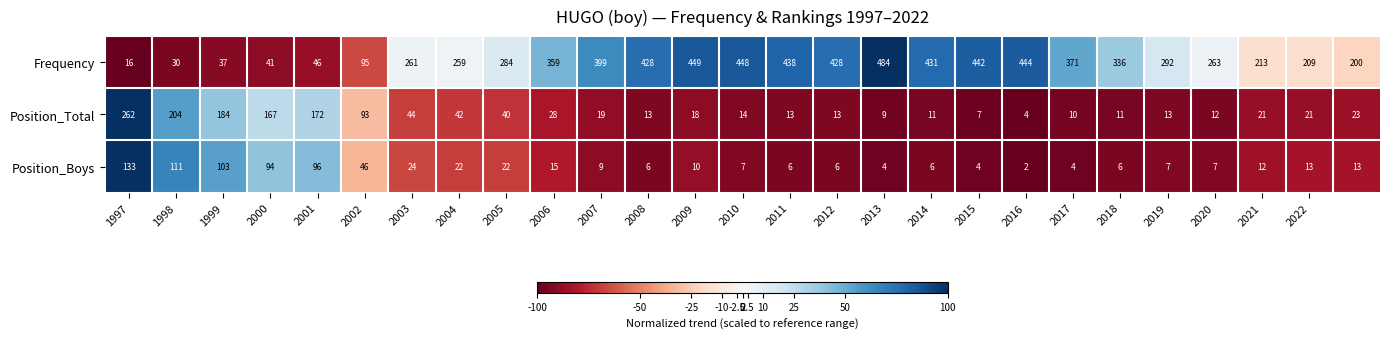

What is the difference between the second highest and second lowest values in the Position_Total series?

197